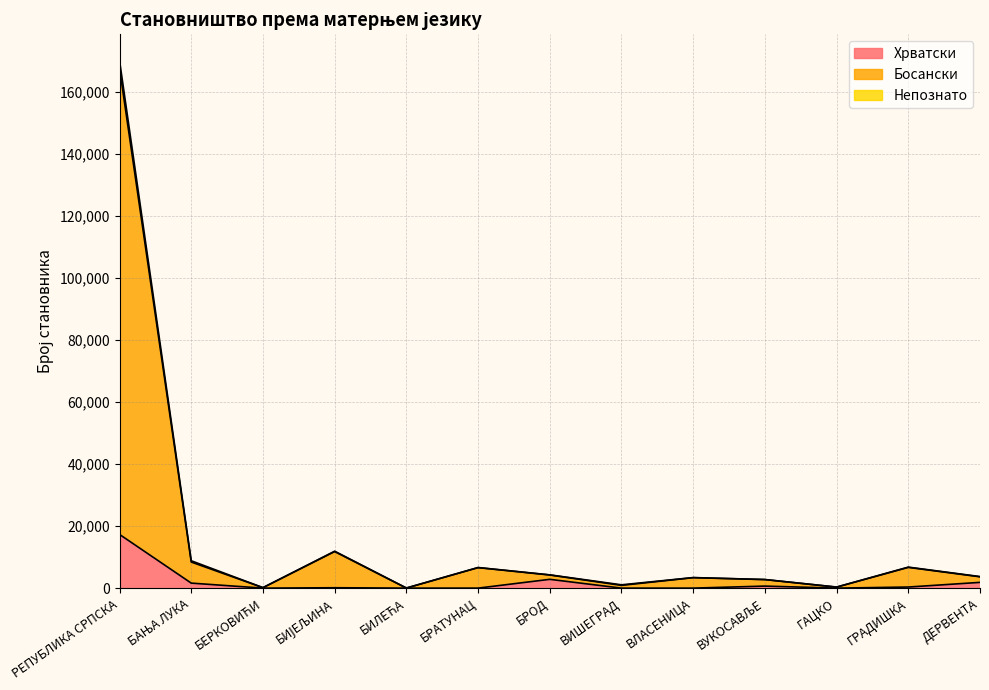

How many categories are shown in the chart?

13